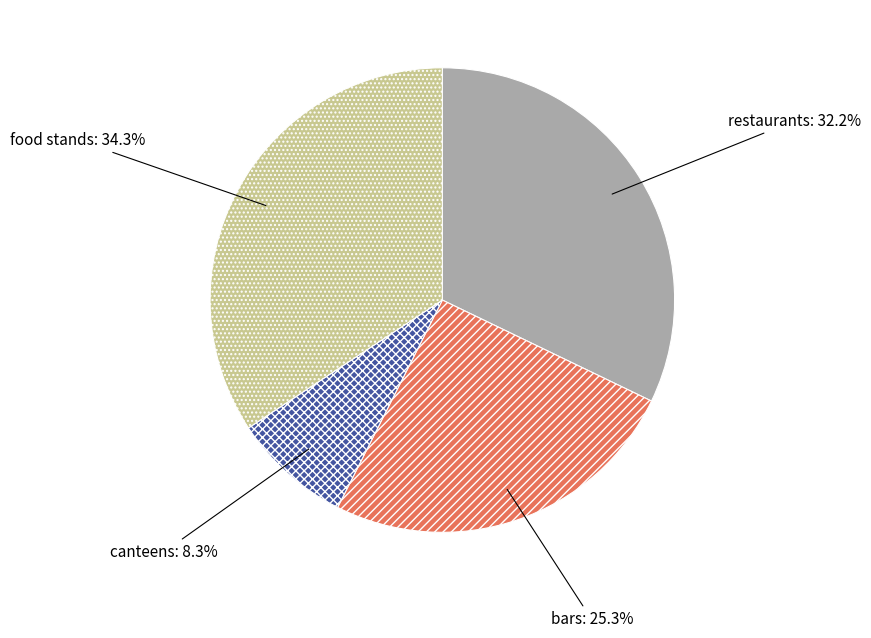

Count the number of slices in the pie.

4